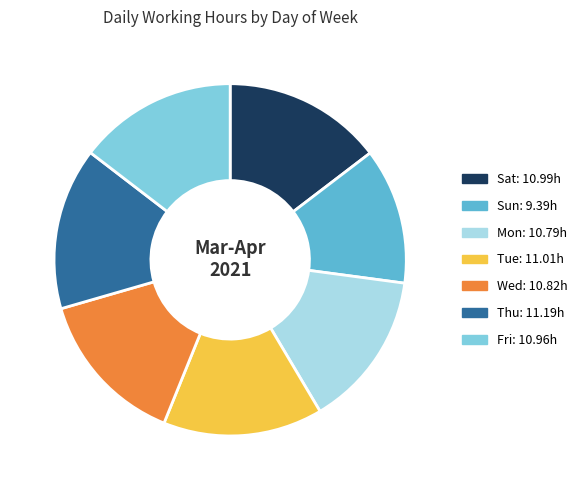

Is there a majority slice in this chart?

No